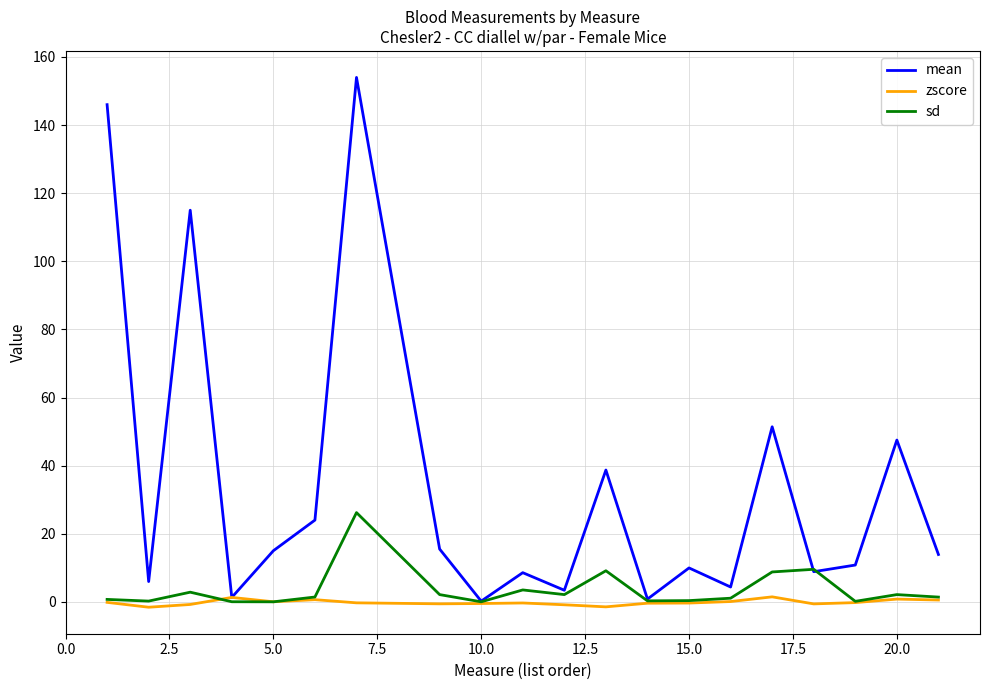

Rank the series by their maximum value, from lowest to highest.

zscore, sd, mean